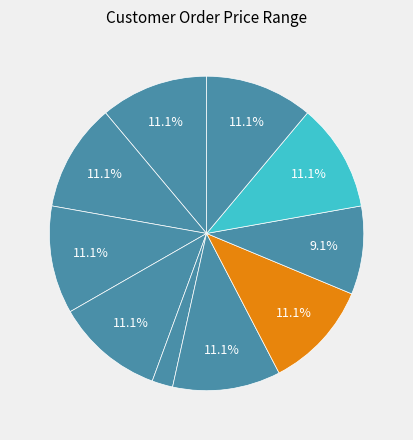

How many slices are in this pie chart?

10